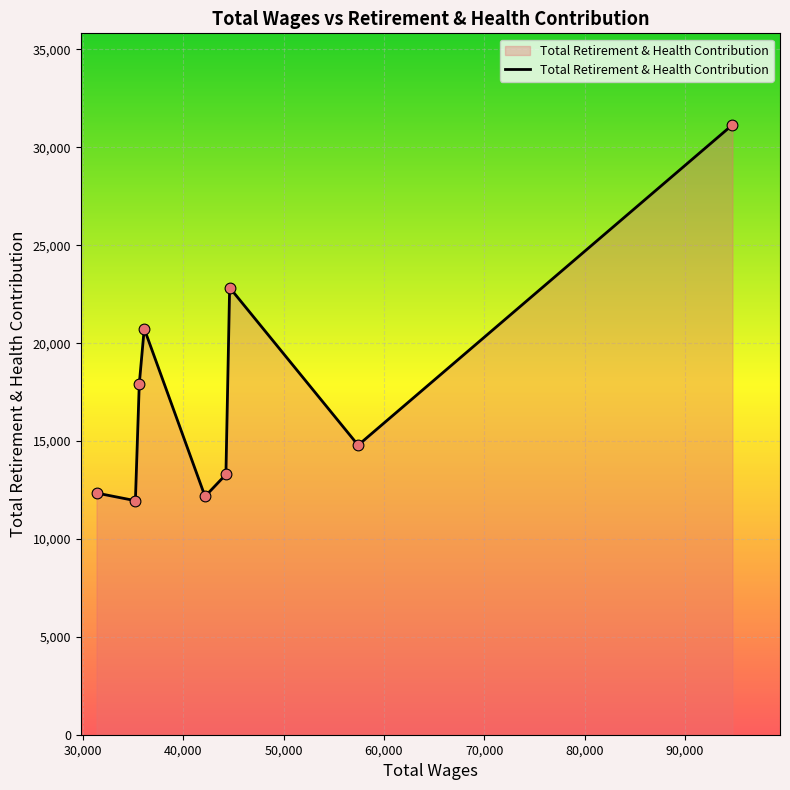

What is the minimum value shown in the chart?

11954